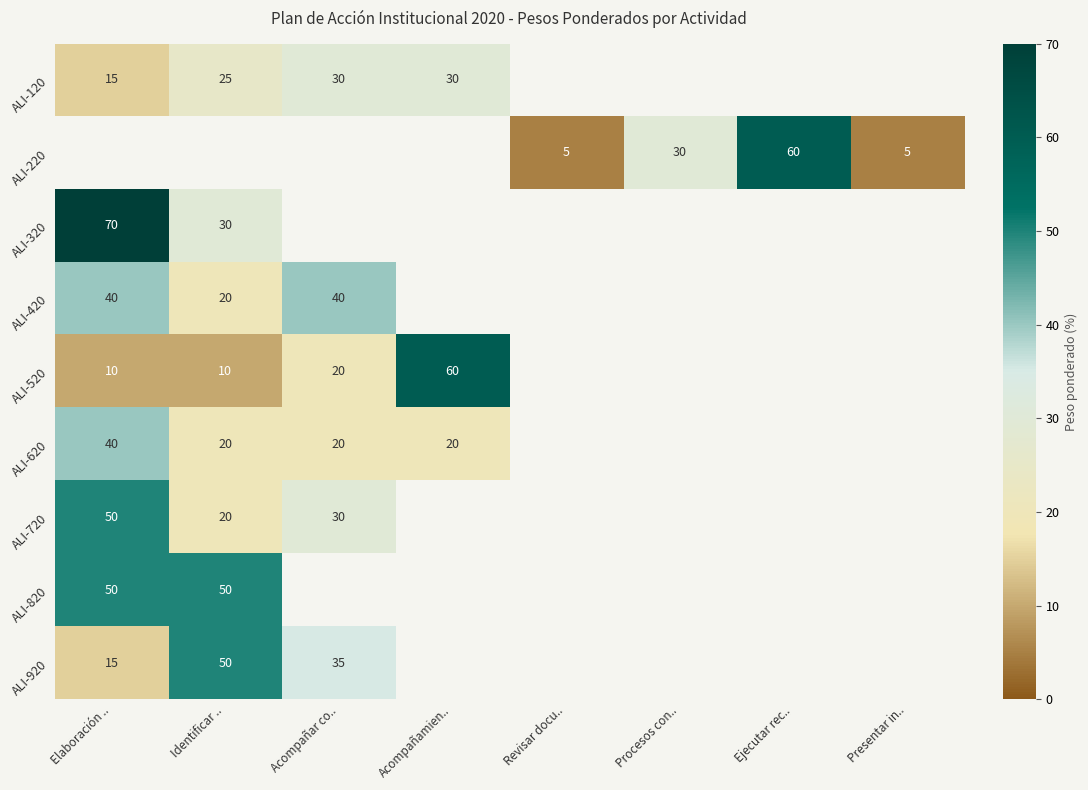

True or false: ALI-620 has a value of 20 at Identificar ...

True